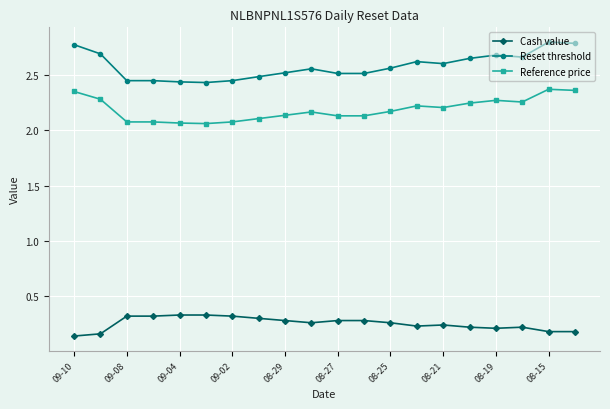

True or false: Reference price and Reset threshold intersect in this chart.

False